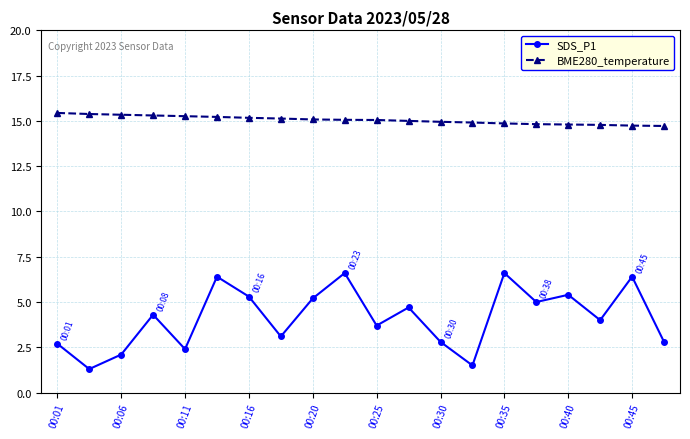

List the series in order of their overall mean, highest first.

BME280_temperature, SDS_P1